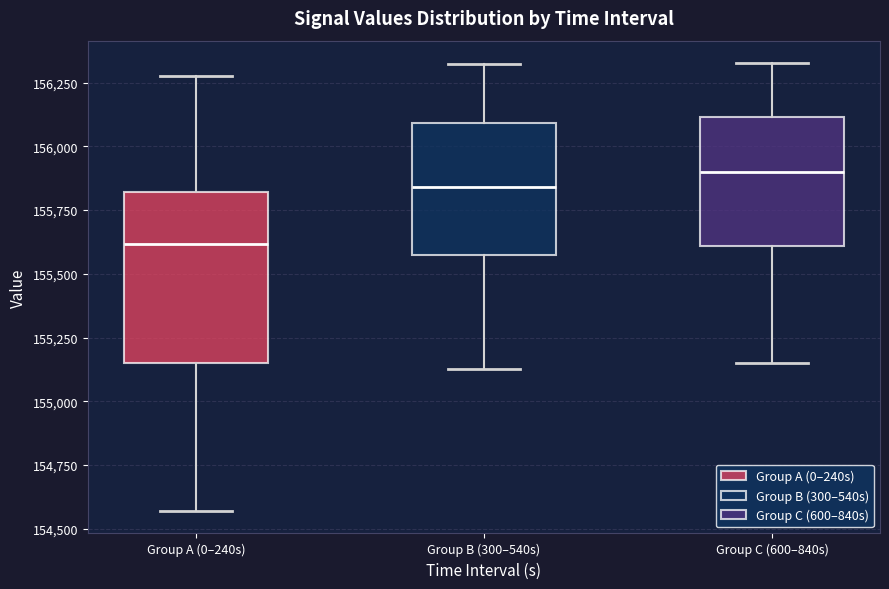

Reading left to right, read every box against the y-axis: the position of its median line, the range the box covers, and the ends of its whiskers. The values are not printed on the chart, so give them approximately, as read against the axis.

Group A (0–240s): median 155600, box 155150 to 155800, whiskers 154550 to 156250
Group B (300–540s): median 155850, box 155550 to 156100, whiskers 155150 to 156300
Group C (600–840s): median 155900, box 155600 to 156100, whiskers 155150 to 156350